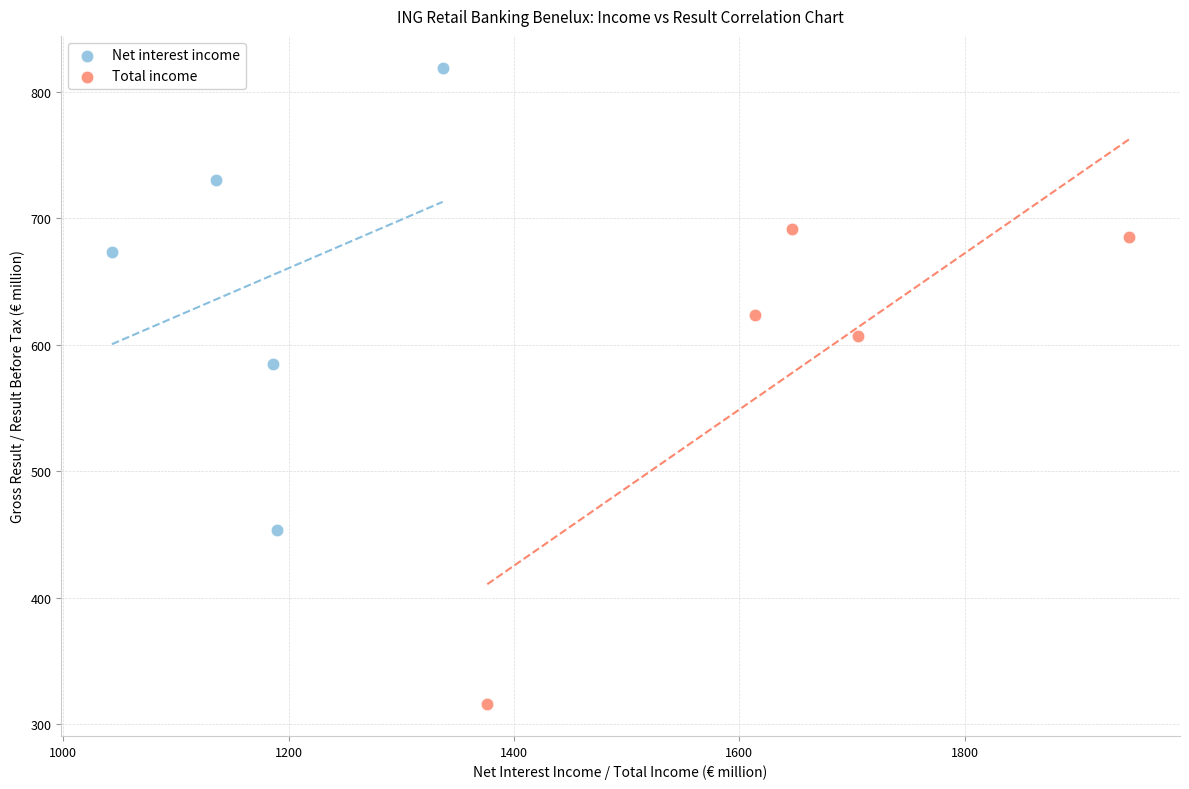

What are all the series names shown in the legend?

Net interest income, Total income